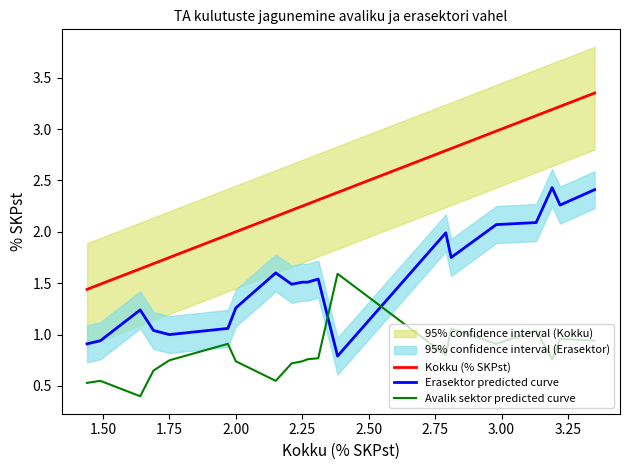

True or false: Erasektor predicted curve and Kokku (% SKPst) intersect in this chart.

False